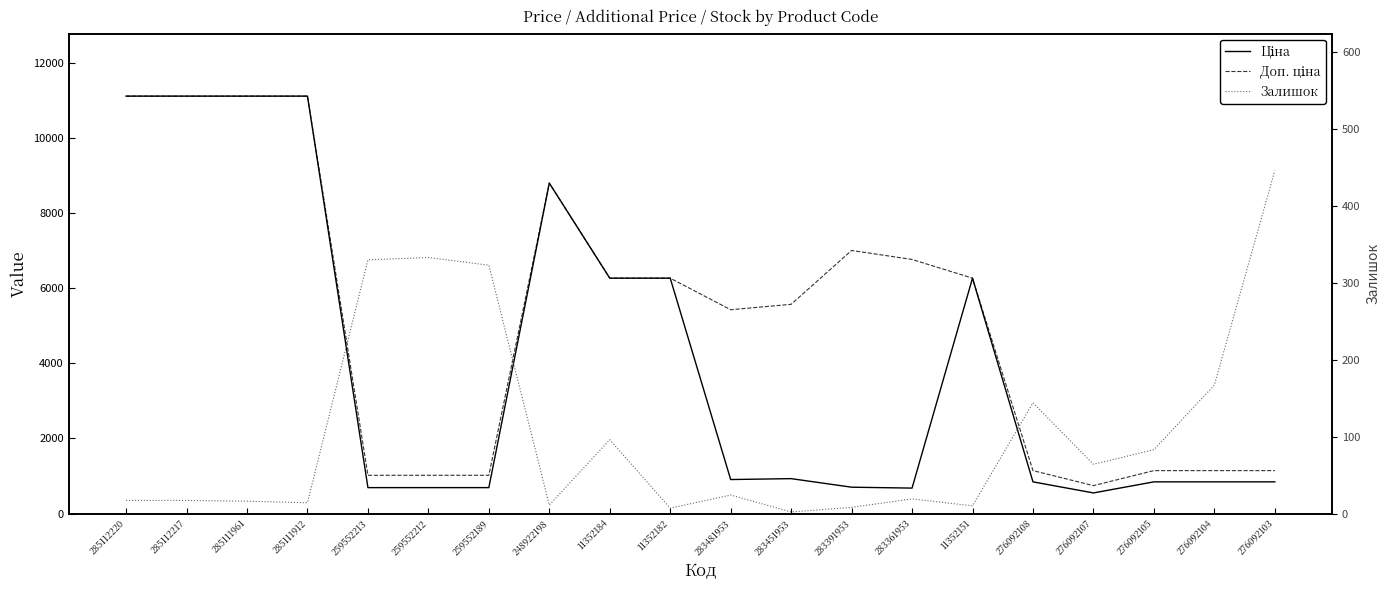

Reading right to left, what are all the values shown in this chart?

Ціна: 276092103=842.8	276092104=842.8	276092105=842.8	276092107=547.8	276092108=842.8	11352151=6266.7	283361953=676.4	283391953=700.4	283451953=928.3	283481953=904.3	11352182=6266.7	11352184=6266.7	248922198=8797.6	259552189=689.1	259552212=689.1	259552213=689.1	285111912=11113.6	285111961=11113.6	285112217=11113.6	285112220=11113.6
Доп. ціна: 276092103=1142.1	276092104=1142.1	276092105=1142.1	276092107=742.0	276092108=1142.1	11352151=6266.7	283361953=6764.4	283391953=7004.3	283451953=5569.9	283481953=5425.9	11352182=6266.7	11352184=6266.7	248922198=8797.6	259552189=1017.8	259552212=1017.8	259552213=1017.8	285111912=11113.6	285111961=11113.6	285112217=11113.6	285112220=11113.6
Залишок: 276092103=446.0	276092104=167.0	276092105=83.0	276092107=64.0	276092108=144.0	11352151=10.0	283361953=19.0	283391953=8.0	283451953=2.0	283481953=24.0	11352182=7.0	11352184=96.0	248922198=11.0	259552189=323.0	259552212=333.0	259552213=330.0	285111912=14.0	285111961=16.0	285112217=17.0	285112220=17.0